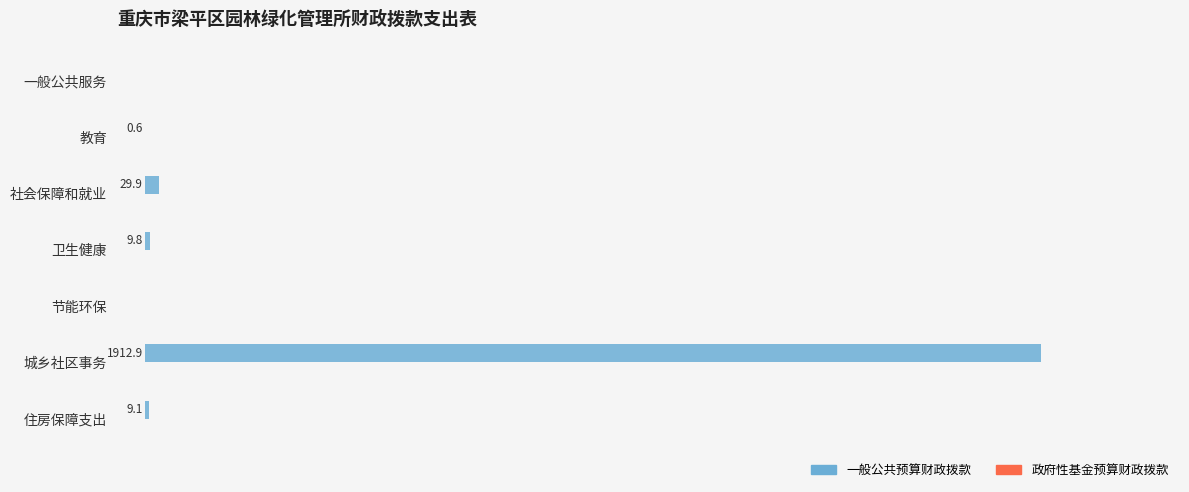

Which has a higher value, 住房保障支出 or 一般公共服务?

住房保障支出